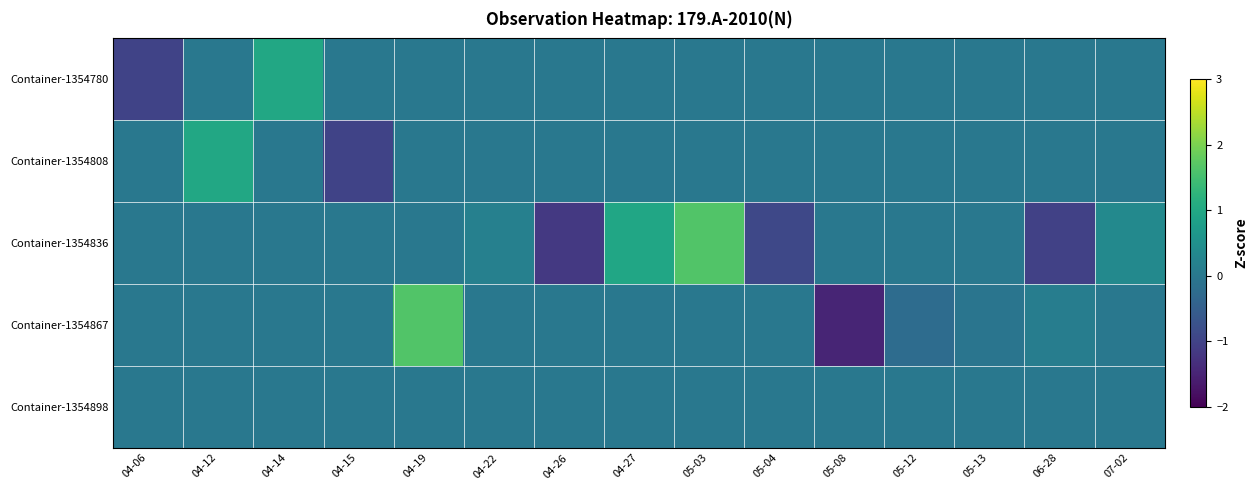

At which category does the chart reach its peak across all series?

04-19